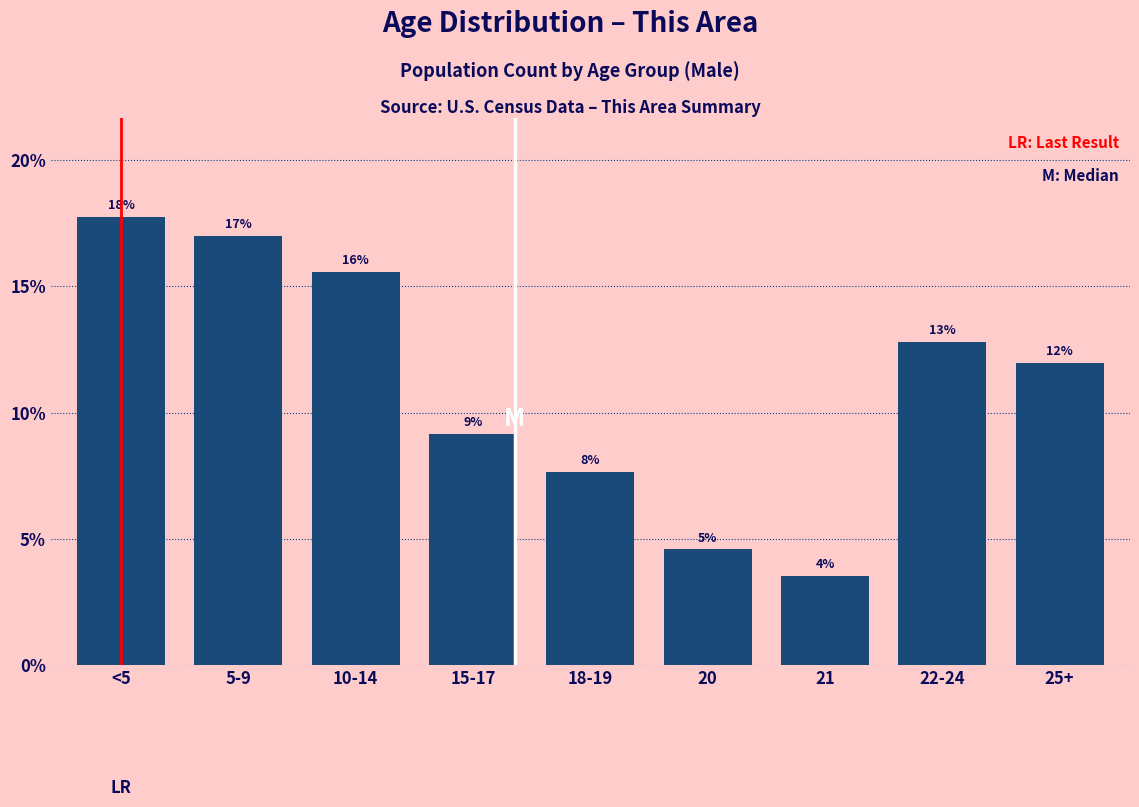

Are the bars horizontal?

No